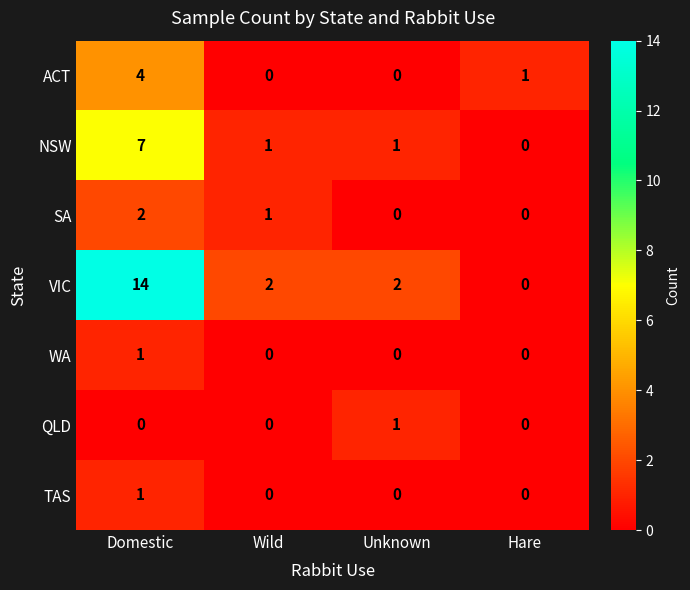

Count the VIC values in the range 2 to 14.

3